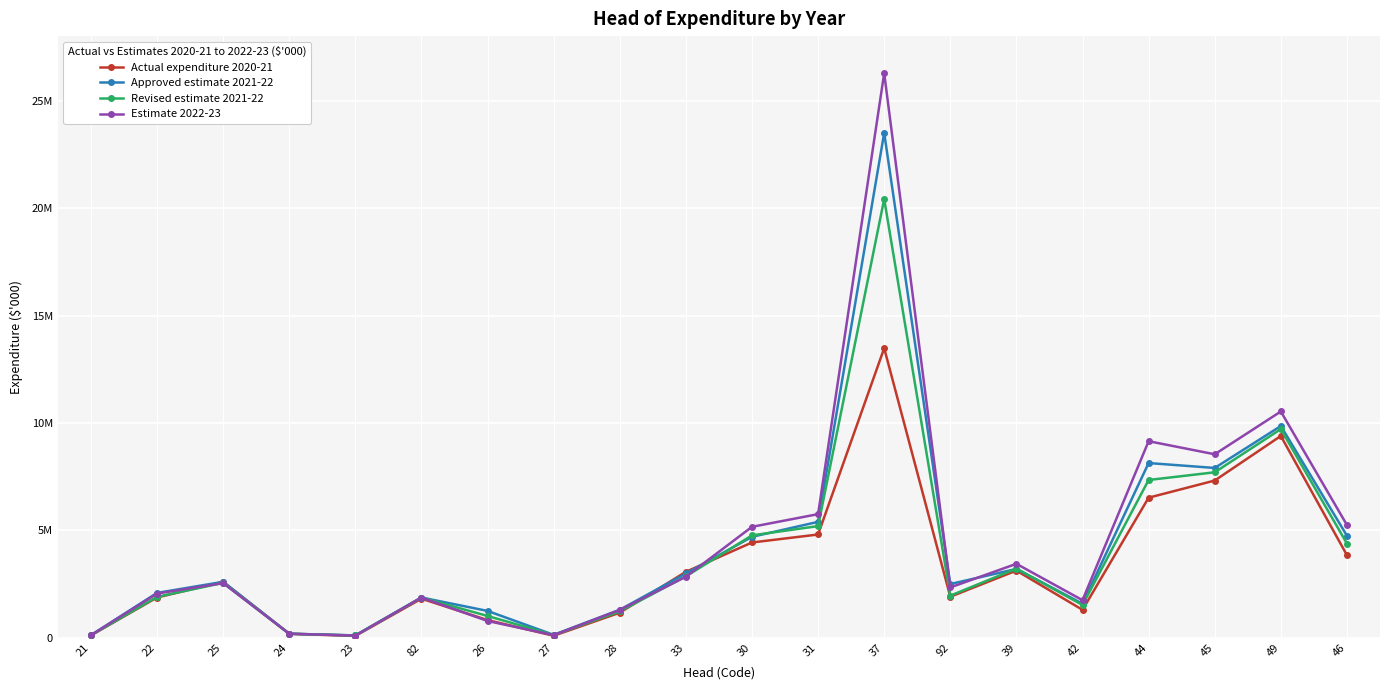

What are all the series names shown in the legend?

Actual expenditure 2020-21, Approved estimate 2021-22, Revised estimate 2021-22, Estimate 2022-23